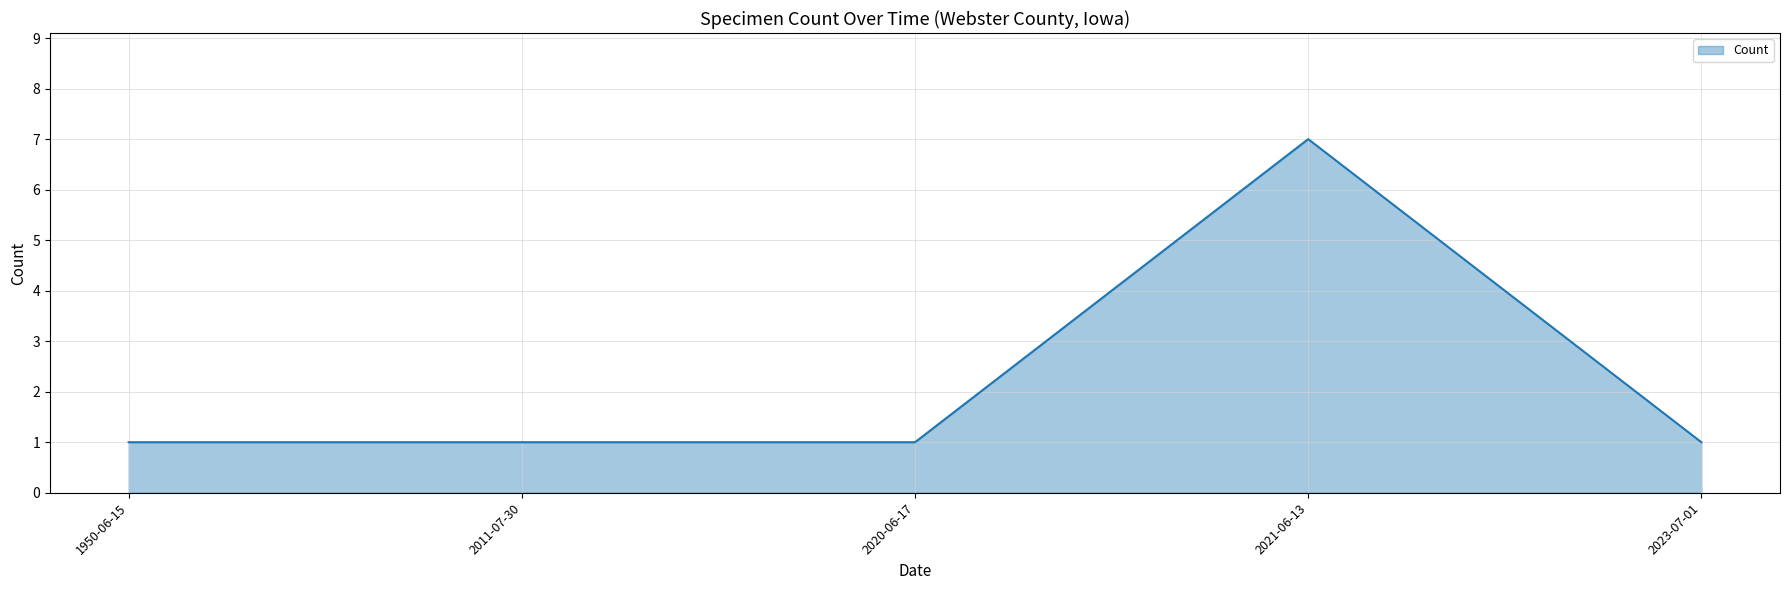

Reading left to right, transcribe all the data shown in this chart.

1	1	1	7	1